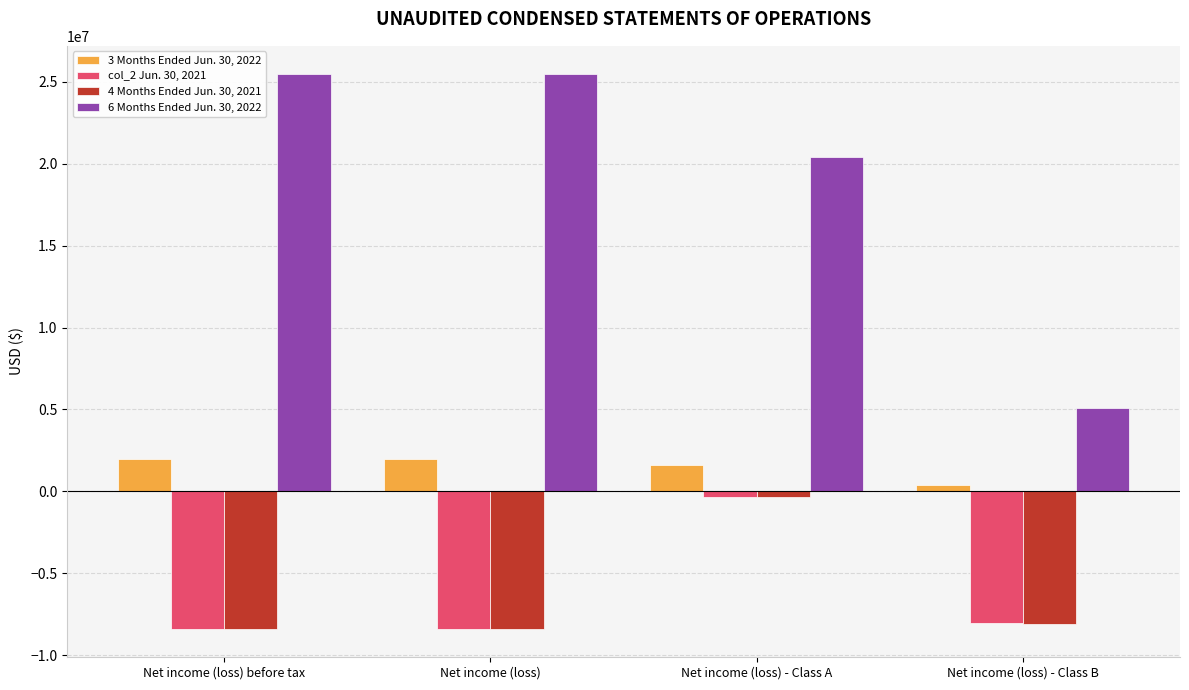

Is it true that 6 Months Ended Jun. 30, 2022 equals 8728036 at Net income (loss) - Class B?

False